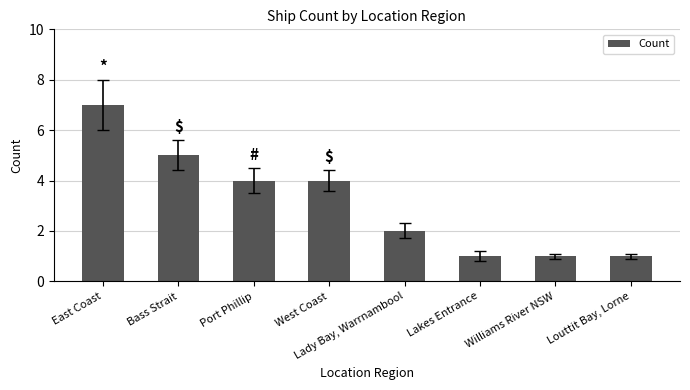

True or false: the data shows 1 at Lady Bay, Warrnambool.

False